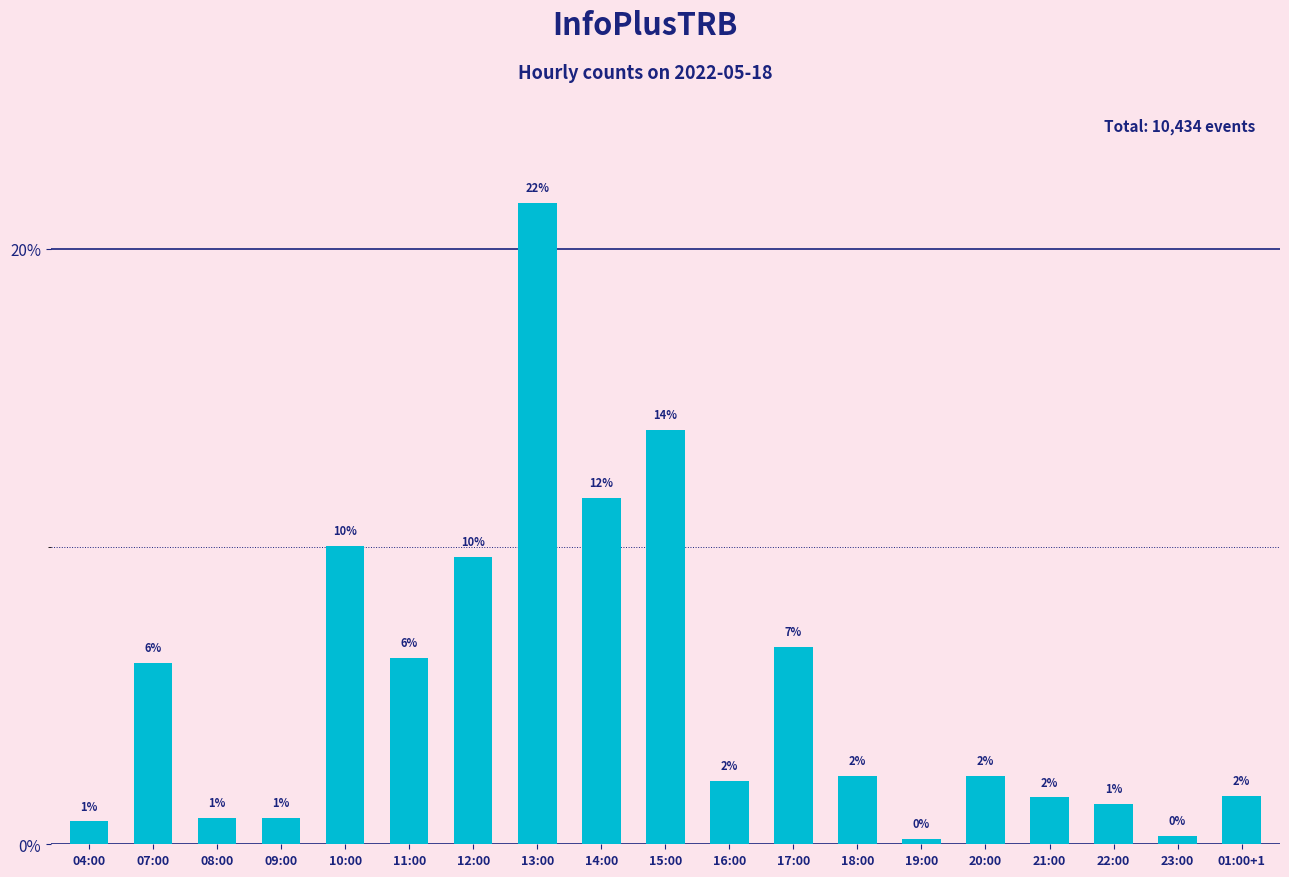

Between 15:00 and 19:00, which is larger?

15:00